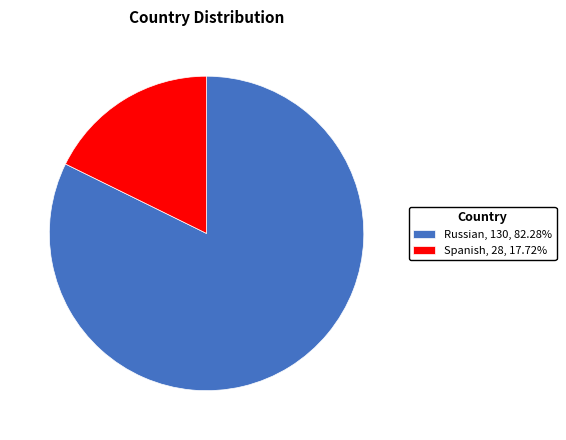

The Russian slice represents 82% of the pie. True or false?

True